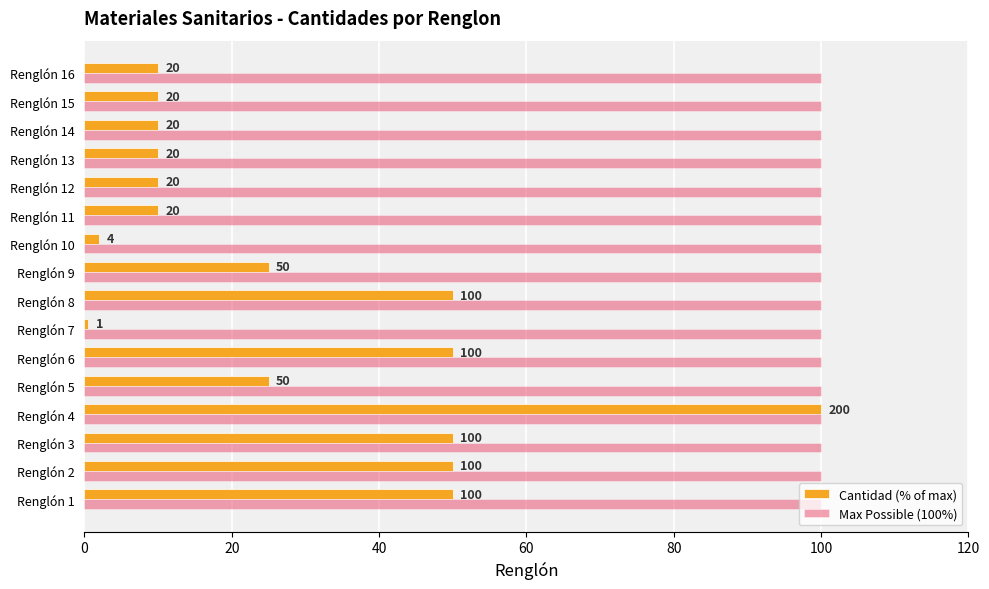

What are all the series names shown in the legend?

Cantidad (% of max), Max Possible (100%)